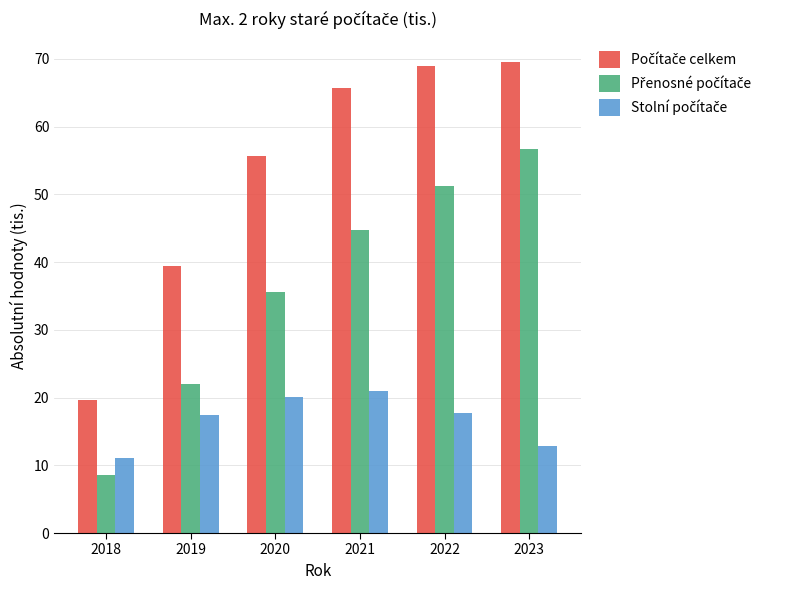

How many series are shown in this chart?

3